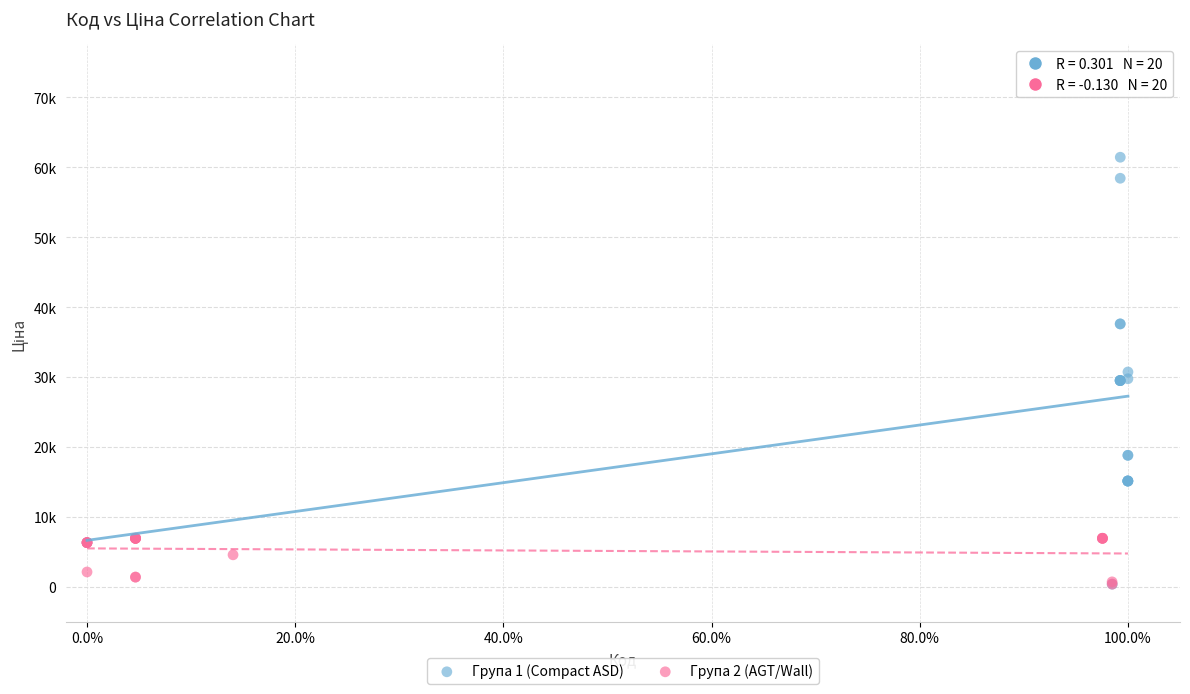

Which series contains the highest Y value?

Група 1 (Compact ASD)